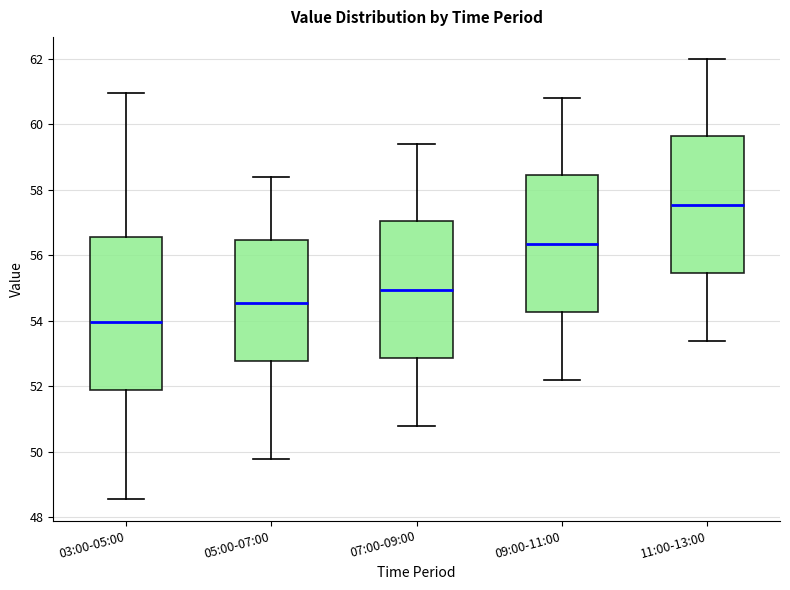

Which box's median line is the highest?

11:00-13:00